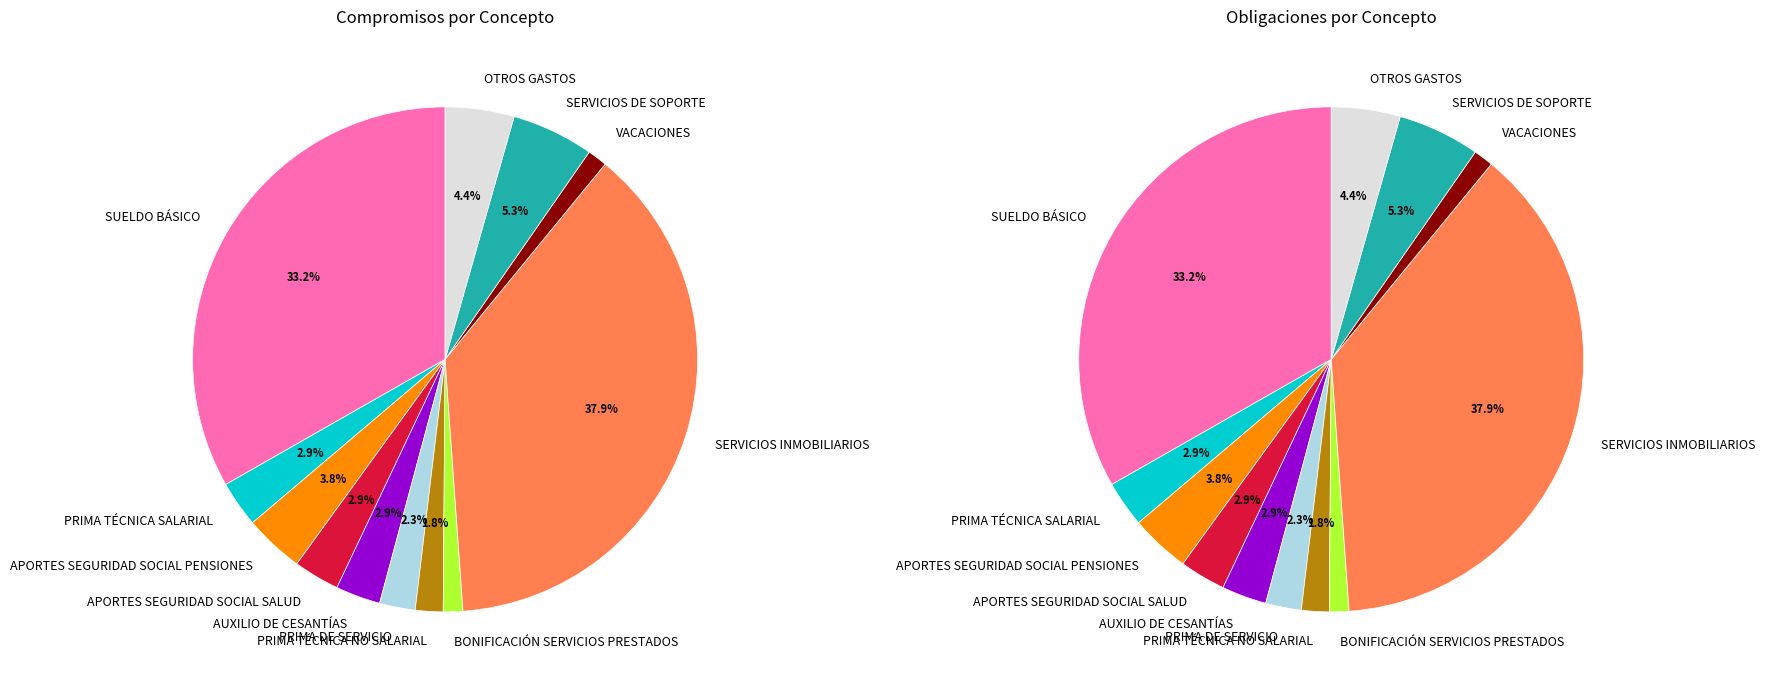

Which has a higher value, APORTES SEGURIDAD SOCIAL SALUD or BONIFICACIÓN SERVICIOS PRESTADOS?

APORTES SEGURIDAD SOCIAL SALUD